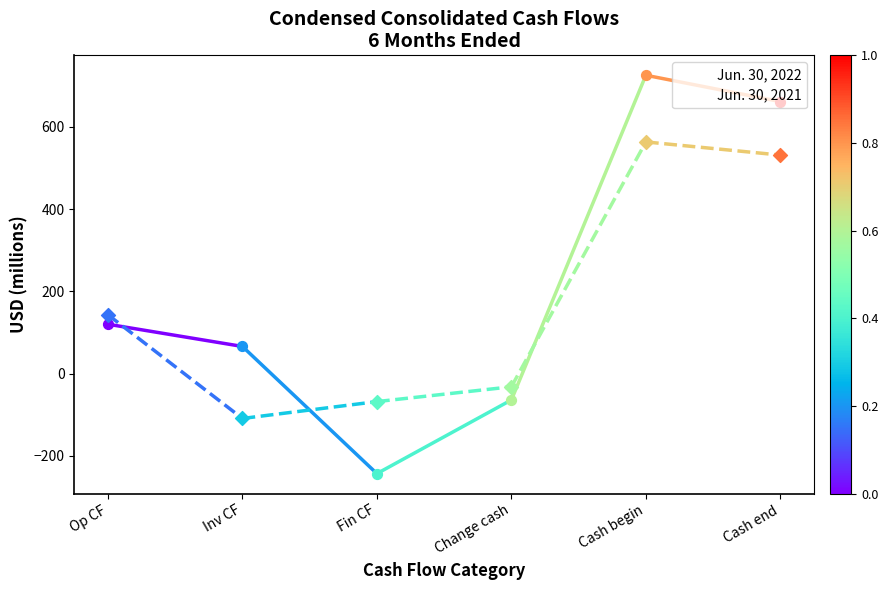

What is the spread (max minus min) of values at Op CF?

23